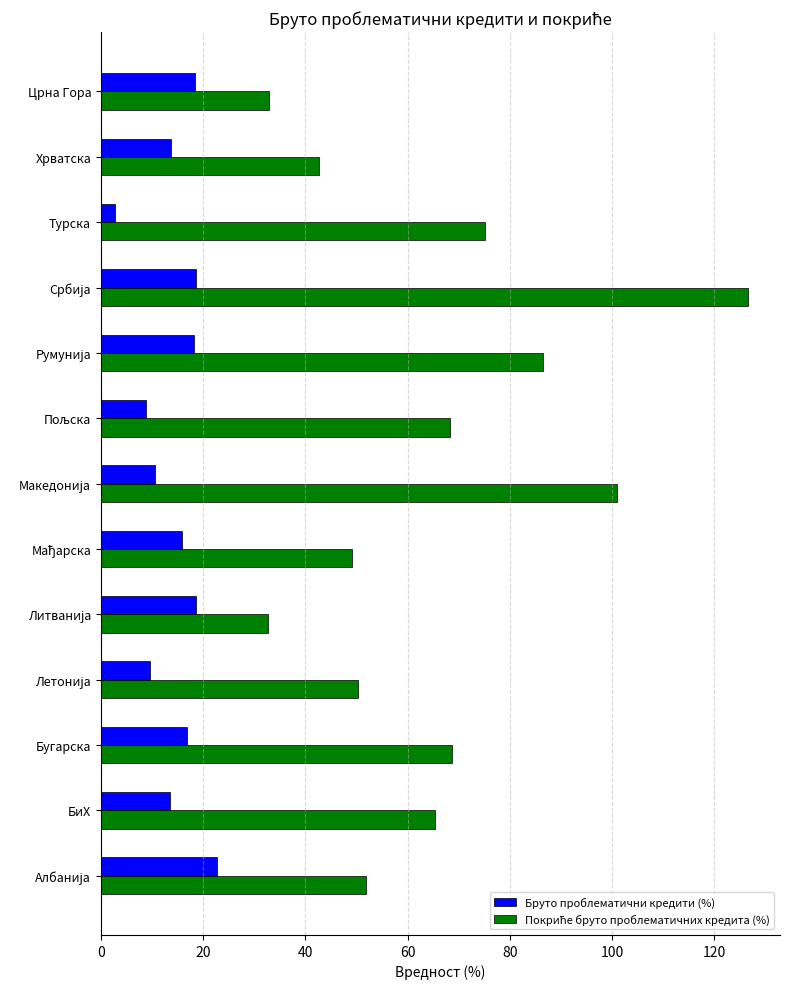

What is the difference between the maximum and second lowest values in the Бруто проблематични кредити (%) series?

13.8